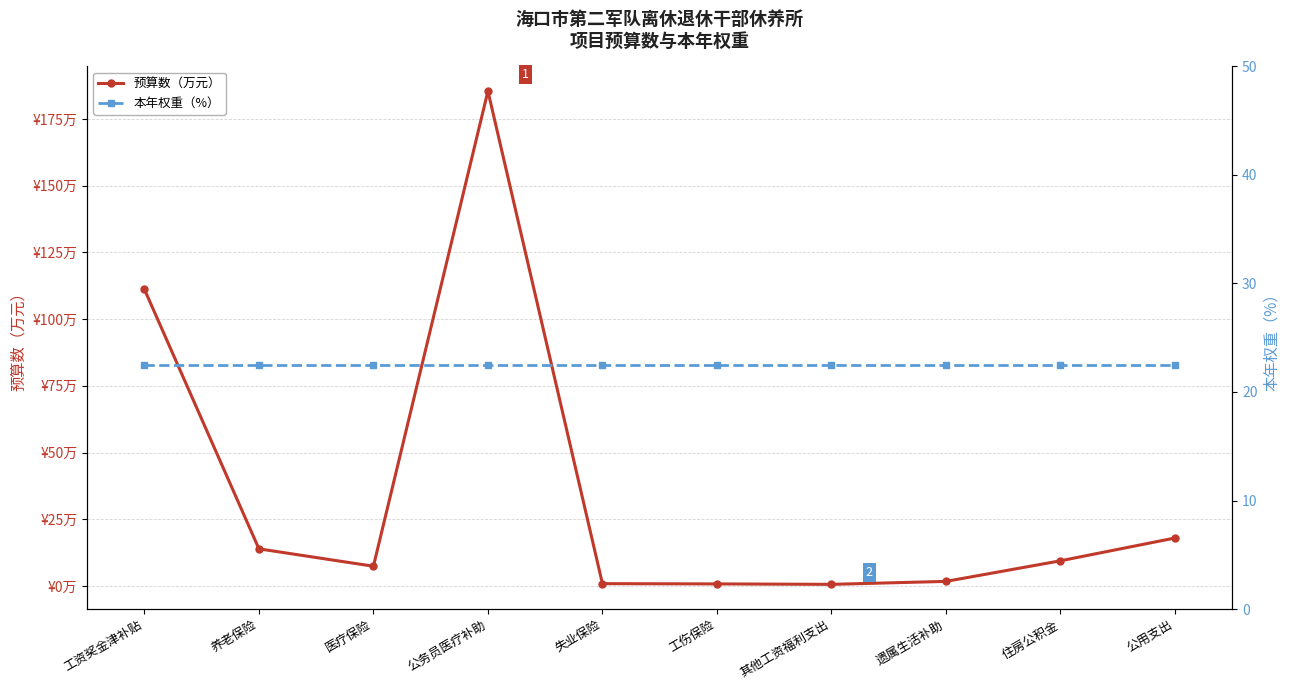

Which series has the largest range (max minus min)?

预算数（万元）